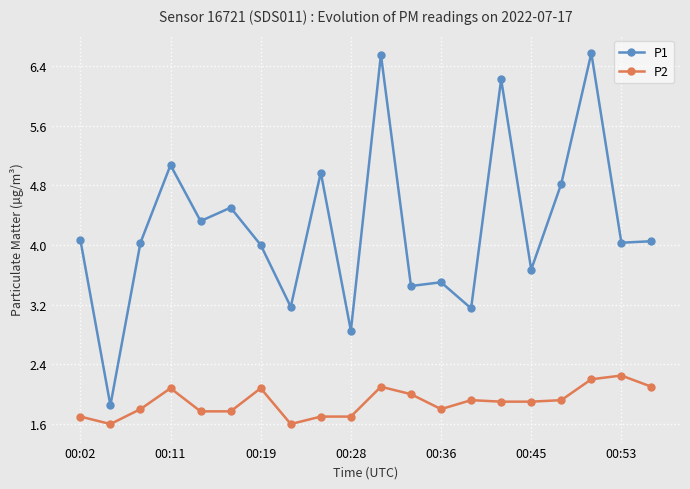

True or false: P1 has more than 0 interior local peaks.

True